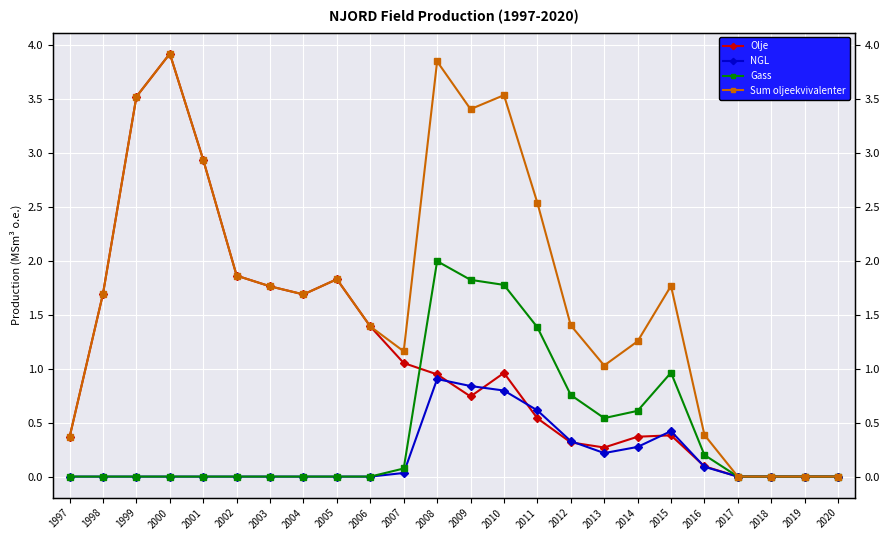

Reading left to right, extract all data points from this chart.

Olje: 0.4	1.7	3.5	3.9	2.9	1.9	1.8	1.7	1.8	1.4	1.1	0.9	0.7	1.0	0.5	0.3	0.3	0.4	0.4	0.1	0.0	0.0	0.0	0.0
NGL: 0.0	0.0	0.0	0.0	0.0	0.0	0.0	0.0	0.0	0.0	0.0	0.9	0.8	0.8	0.6	0.3	0.2	0.3	0.4	0.1	0.0	0.0	0.0	0.0
Gass: 0.0	0.0	0.0	0.0	0.0	0.0	0.0	0.0	0.0	0.0	0.1	2.0	1.8	1.8	1.4	0.8	0.5	0.6	1.0	0.2	0.0	0.0	0.0	0.0
Sum oljeekvivalenter: 0.4	1.7	3.5	3.9	2.9	1.9	1.8	1.7	1.8	1.4	1.2	3.8	3.4	3.5	2.5	1.4	1.0	1.3	1.8	0.4	0.0	0.0	0.0	0.0